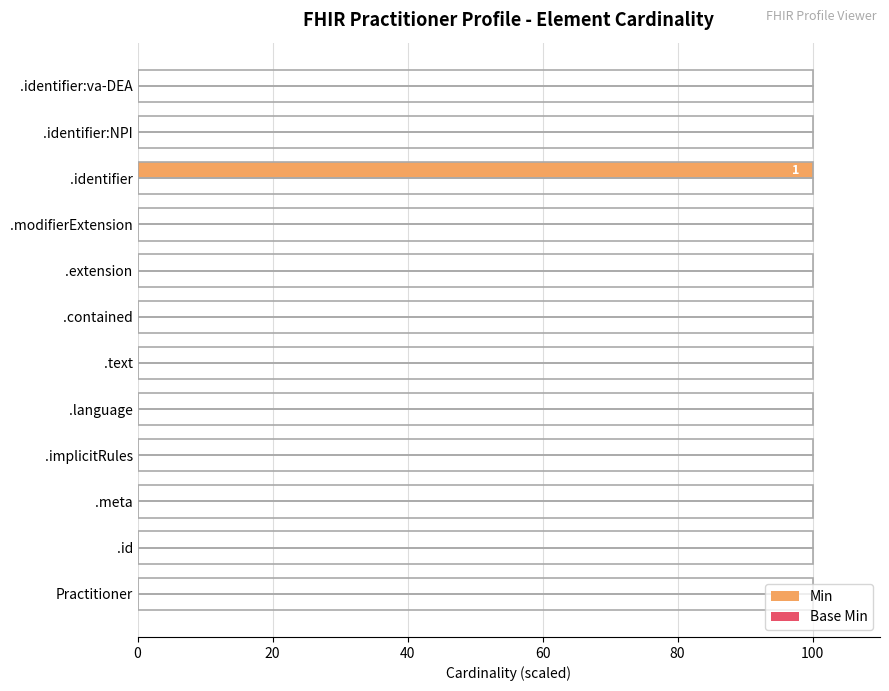

What is the sum of all values?

100